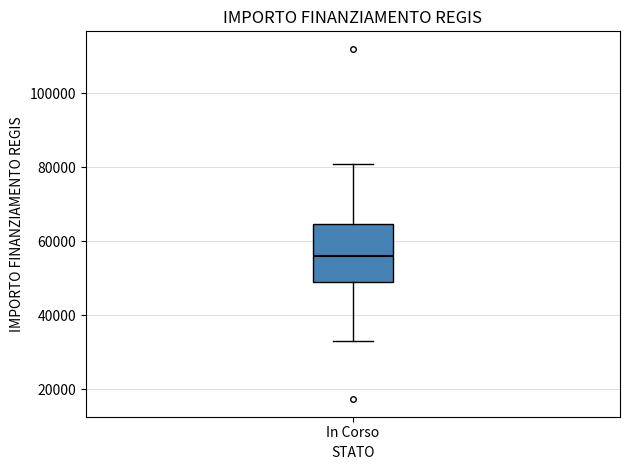

Read this box plot against the y-axis: the position of the median line, the range covered by the box, and the ends of both whiskers. The values are not printed on the chart, so give them approximately, as read against the axis.

median 56000, box 50000 to 64000, whiskers 32000 to 80000